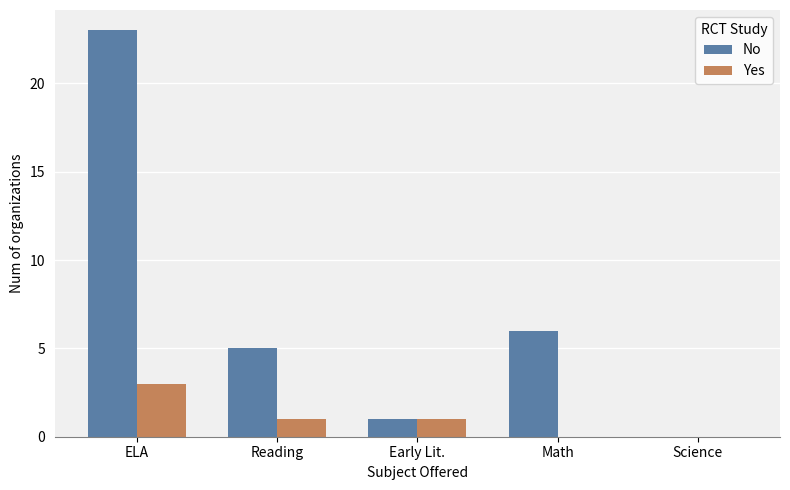

Where does the Yes series first go above 1?

ELA